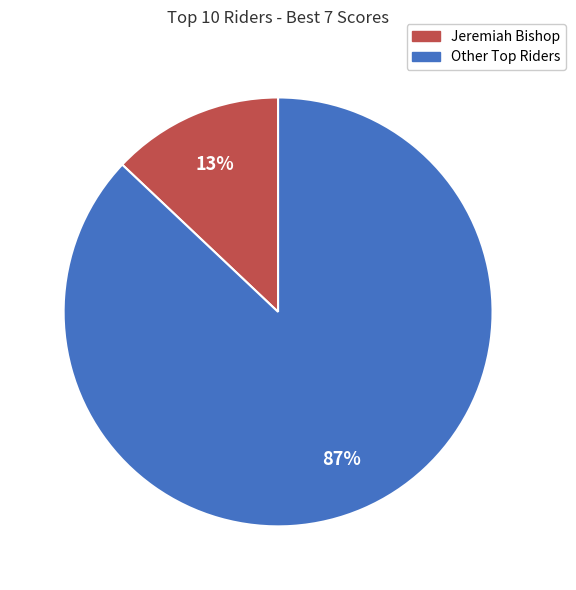

Is there a majority slice in this chart?

Yes